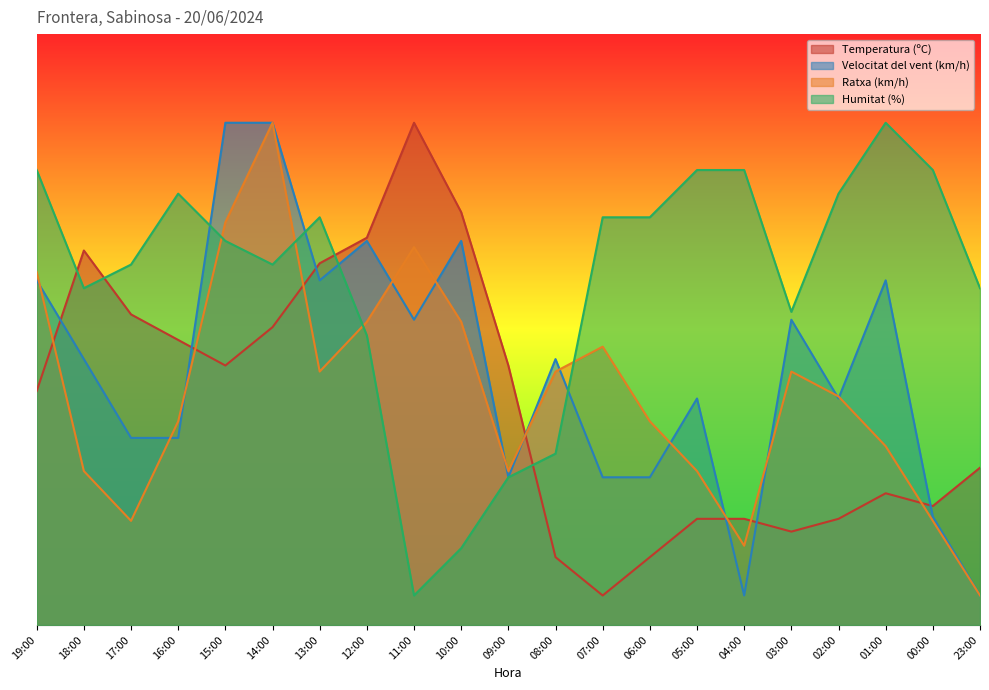

How many interior local valleys does the Velocitat del vent (km/h) series have?

5